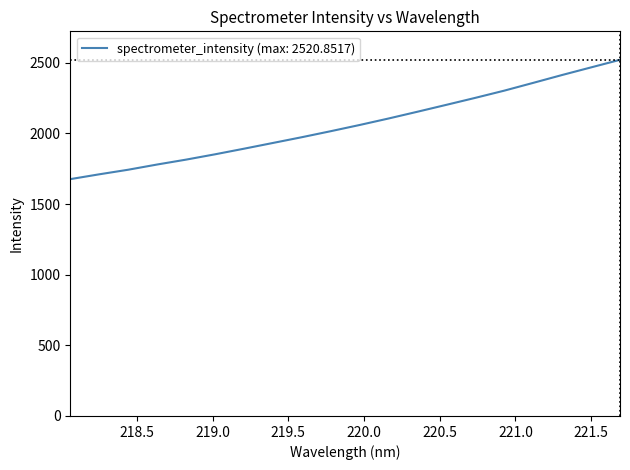

How many lines are shown in the chart?

1